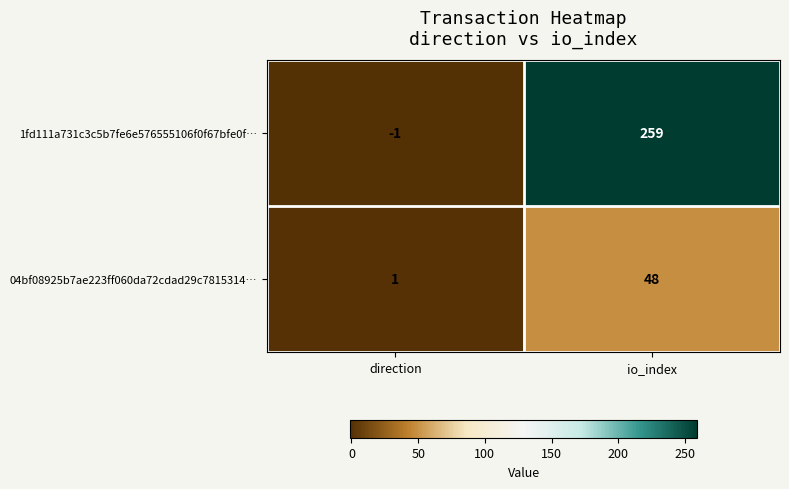

Which category has the highest value in the 04bf08925b7ae223ff060da72cdad29c7815314… series?

io_index